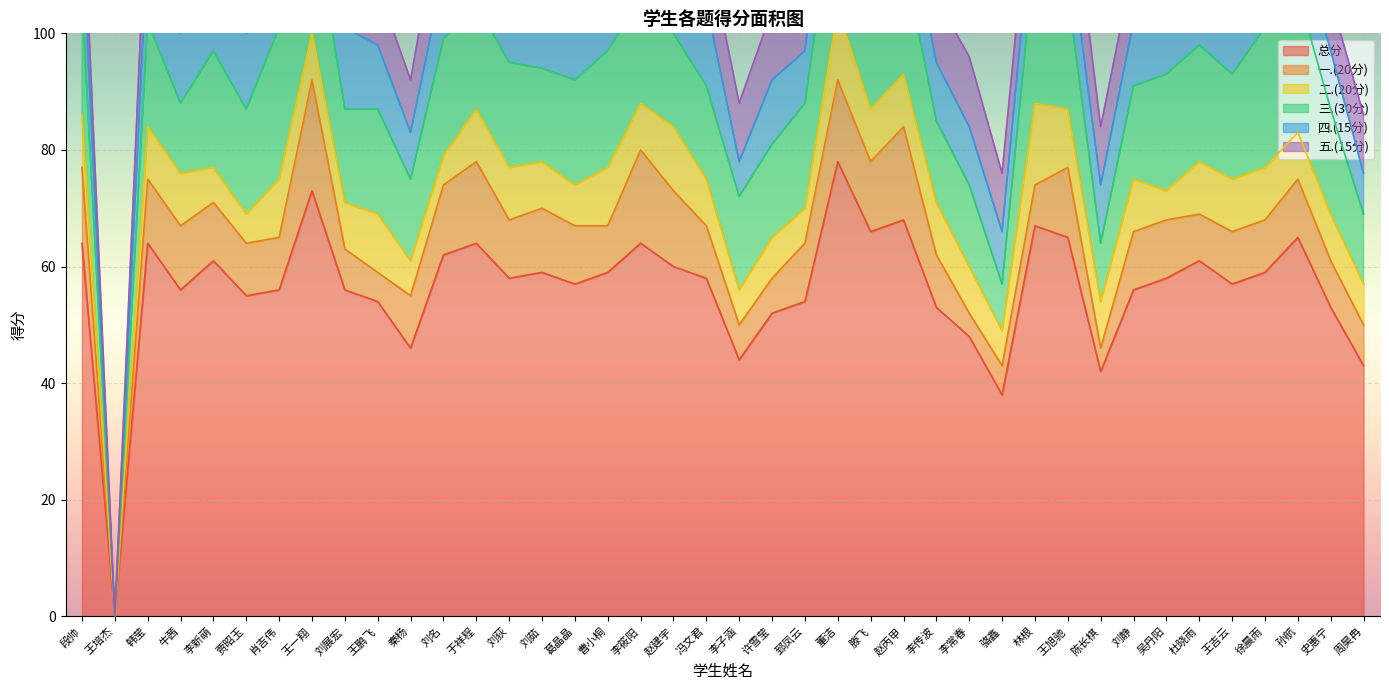

Reading right to left, transcribe all the data shown in this chart.

总分: 43	53	65	59	57	61	58	56	42	65	67	38	48	53	68	66	78	54	52	44	58	60	64	59	57	59	58	64	62	46	54	56	73	56	55	61	56	64	0	64
一.(20分): 7	8	10	9	9	8	10	10	4	12	7	5	4	9	16	12	14	10	6	6	9	13	16	8	10	11	10	14	12	9	5	7	19	9	9	10	11	11	0	13
二.(20分): 7	8	8	9	9	9	5	9	8	10	14	6	8	9	9	9	12	6	7	6	8	11	8	10	7	8	9	9	5	6	10	8	8	10	5	6	9	9	0	9
三.(30分): 12	18	24	24	18	20	20	16	10	20	26	8	14	14	20	22	24	18	16	16	16	16	18	20	18	16	18	18	20	14	18	16	22	26	18	20	12	18	0	20
四.(15分): 7	10	10	8	11	14	12	11	10	10	11	9	10	10	11	11	14	9	11	6	14	11	12	10	11	13	10	11	11	8	11	14	12	2	13	14	12	14	0	12
五.(15分): 10	9	13	9	10	10	11	10	10	13	9	10	12	11	12	12	14	11	12	10	11	9	10	11	11	11	11	12	14	9	10	11	12	9	10	11	12	12	0	10